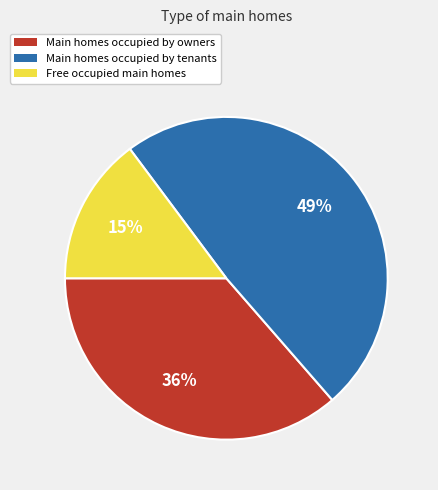

Is the sum of Main homes occupied by tenants and Main homes occupied by owners greater than half?

Yes